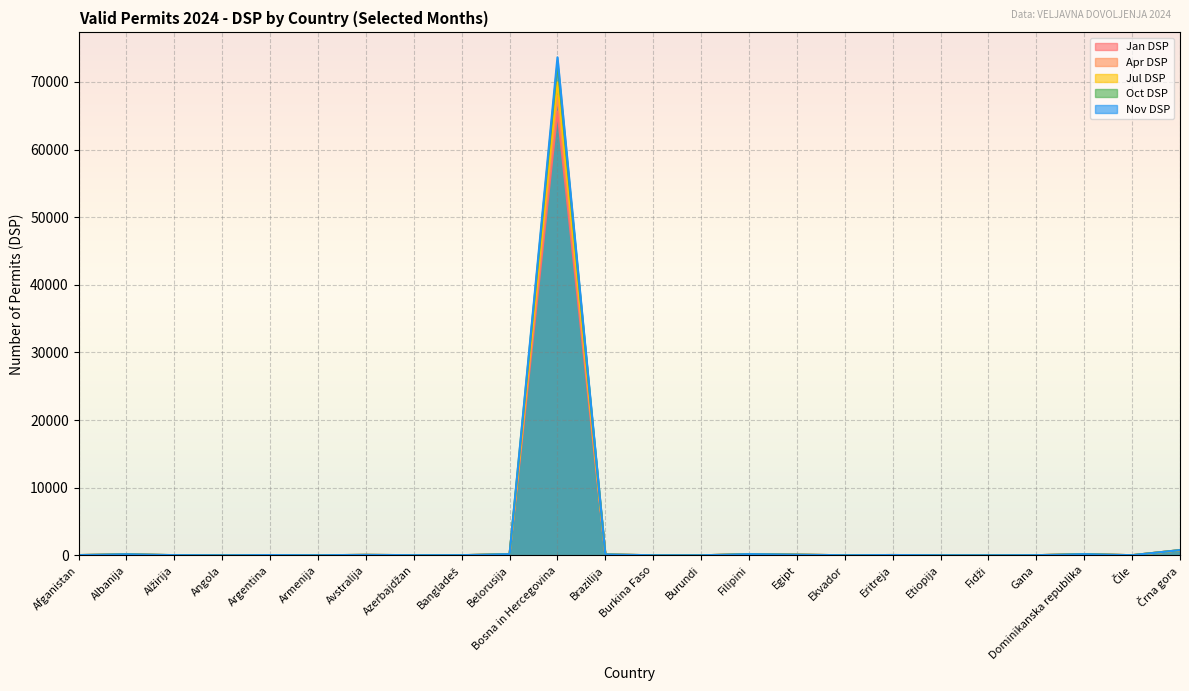

Which has a higher value, Etiopija or Afganistan?

Afganistan